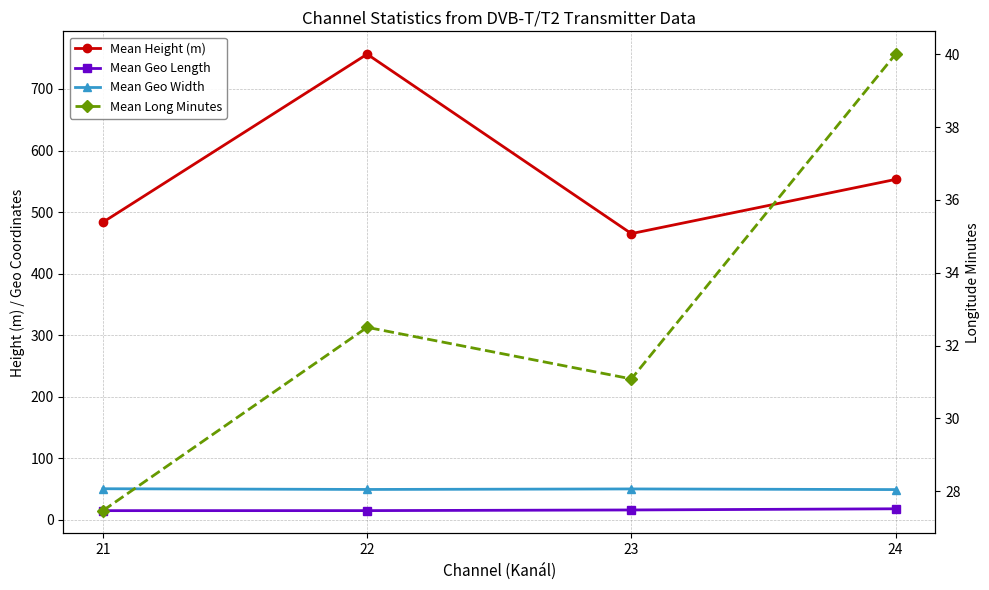

Reading left to right, what are all the values shown in this chart?

Mean Height (m): 21=483.4	22=756.6	23=464.9	24=553.0
Mean Geo Length: 21=14.7	22=14.7	23=15.8	24=17.7
Mean Geo Width: 21=50.3	22=49.1	23=49.9	24=48.9
Mean Long Minutes: 21=27.5	22=32.5	23=31.1	24=40.0